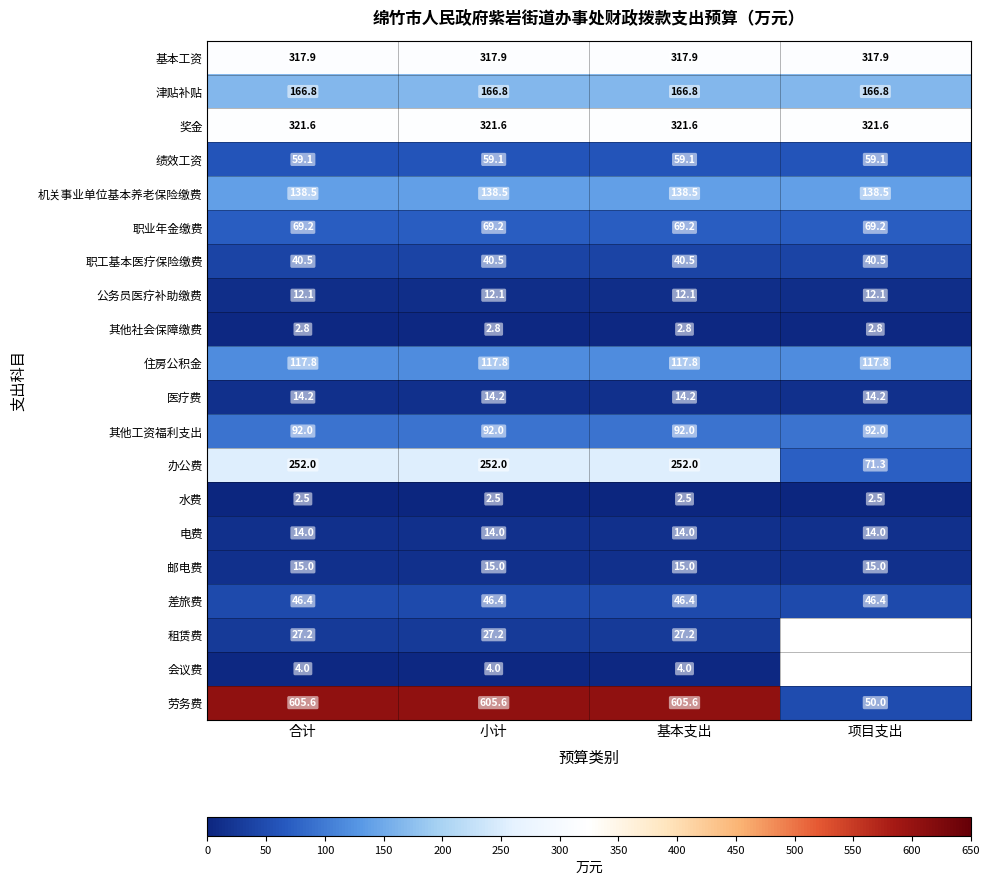

The 绩效工资 series shows 85.9 at 项目支出. True or false?

False